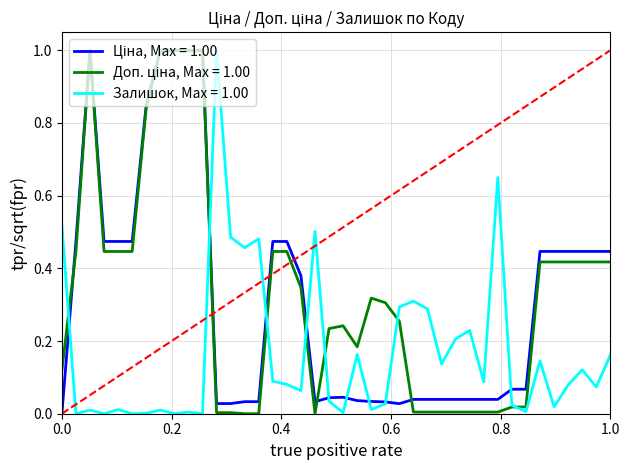

What is the greatest value displayed?

1.0